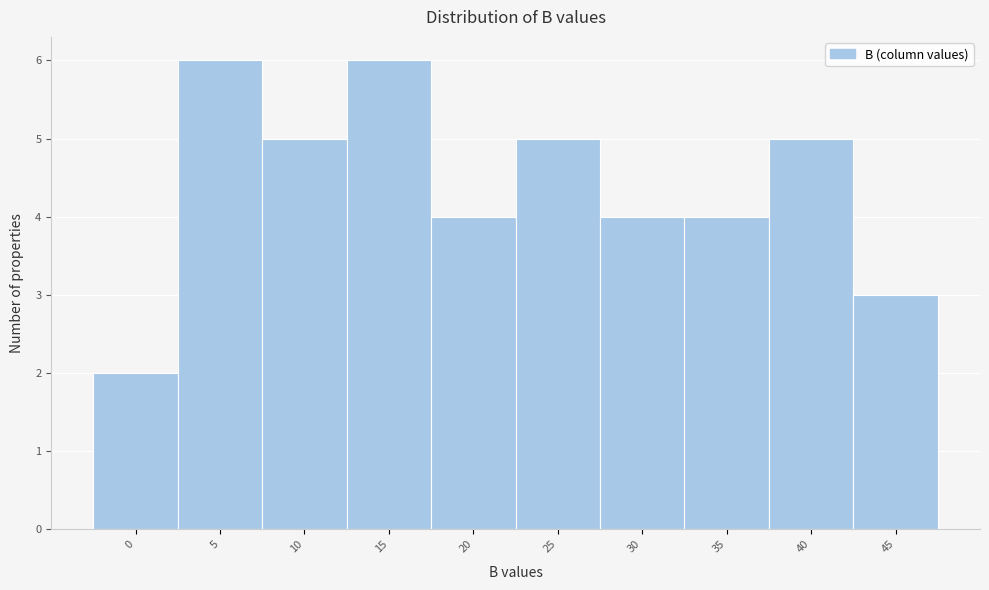

Reading left to right, what are all the values shown in this chart?

2	6	5	6	4	5	4	4	5	3